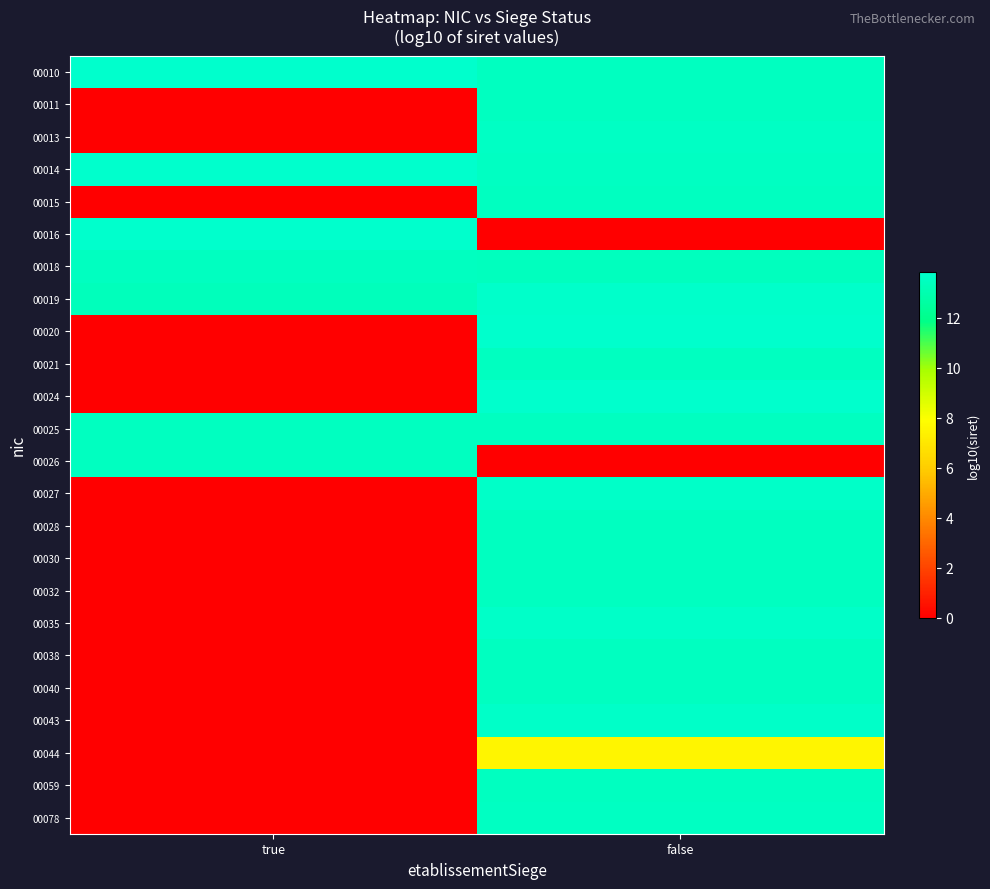

At which category is the sum across all series the highest?

false